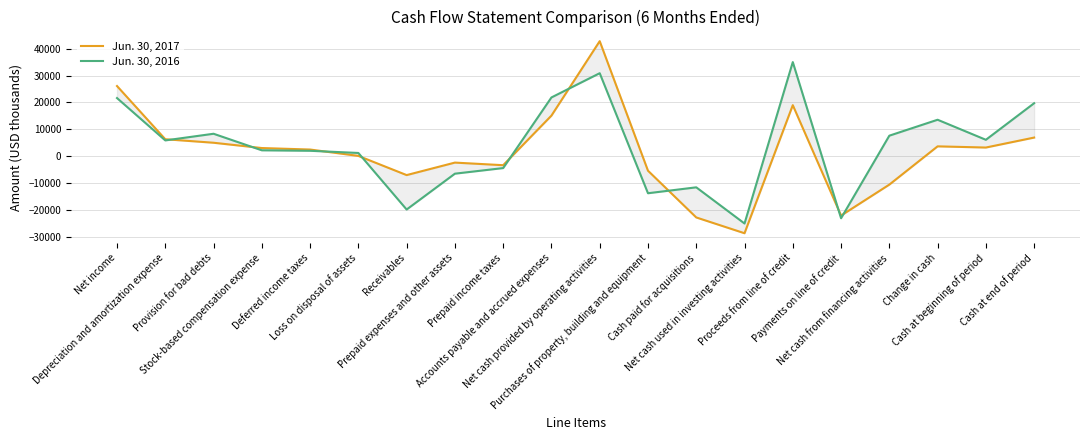

Reading right to left, list all the values displayed in this chart.

Jun. 30, 2017: Cash at end of period=6968	Cash at beginning of period=3264	Change in cash=3704	Net cash from financing activities=-10504	Payments on line of credit=-22000	Proceeds from line of credit=19000	Net cash used in investing activities=-28568	Cash paid for acquisitions=-22704	Purchases of property, building and equipment=-5341	Net cash provided by operating activities=42776	Accounts payable and accrued expenses=15119	Prepaid income taxes=-3296	Prepaid expenses and other assets=-2329	Receivables=-6970	Loss on disposal of assets=154	Deferred income taxes=2522	Stock-based compensation expense=3077	Provision for bad debts=5044	Depreciation and amortization expense=6348	Net income=26108
Jun. 30, 2016: Cash at end of period=19725	Cash at beginning of period=6139	Change in cash=13586	Net cash from financing activities=7668	Payments on line of credit=-23000	Proceeds from line of credit=35000	Net cash used in investing activities=-24954	Cash paid for acquisitions=-11515	Purchases of property, building and equipment=-13712	Net cash provided by operating activities=30872	Accounts payable and accrued expenses=21867	Prepaid income taxes=-4364	Prepaid expenses and other assets=-6446	Receivables=-19758	Loss on disposal of assets=1247	Deferred income taxes=2058	Stock-based compensation expense=2236	Provision for bad debts=8383	Depreciation and amortization expense=5911	Net income=21638